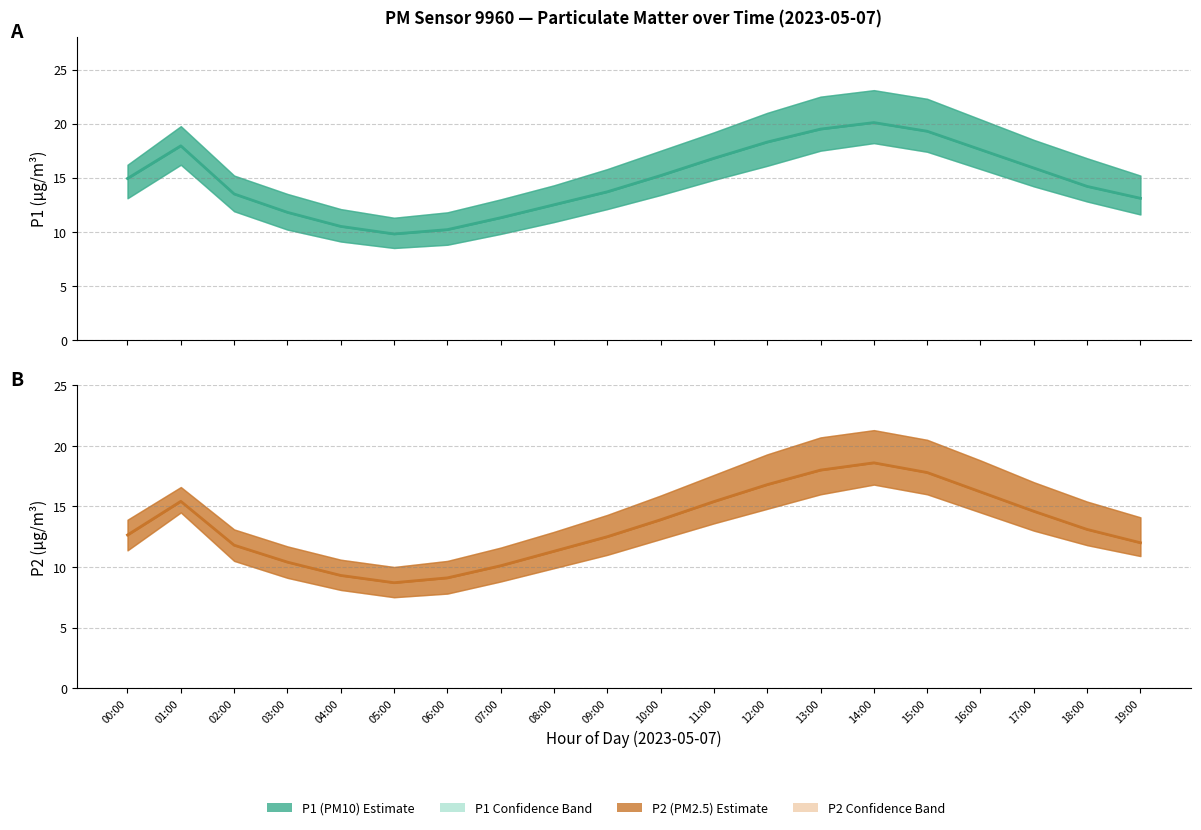

What is the maximum value for P1 (PM10)?

20.1